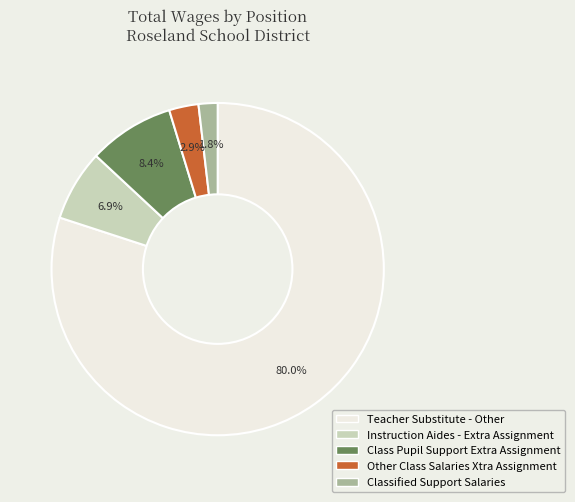

What is the majority slice?

Teacher Substitute - Other